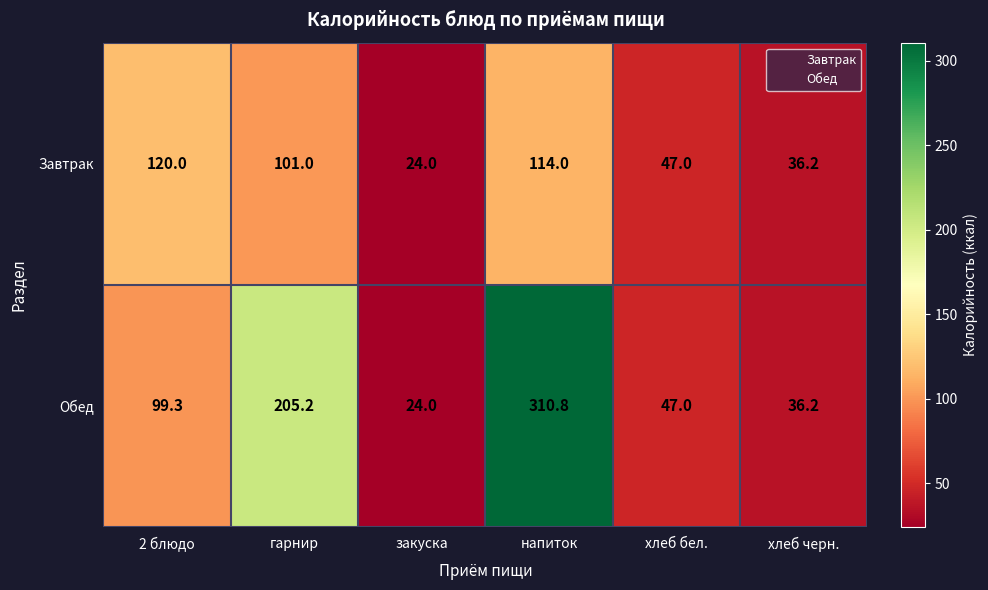

Reading left to right, what are all the values shown in this chart?

Завтрак: 120.0	101.0	24.0	114.0	47.0	36.2
Обед: 99.3	205.2	24.0	310.8	47.0	36.2